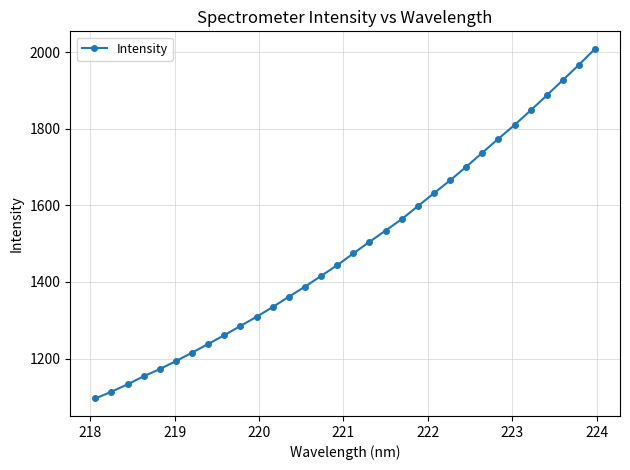

What is the sum of all values?

47745.8